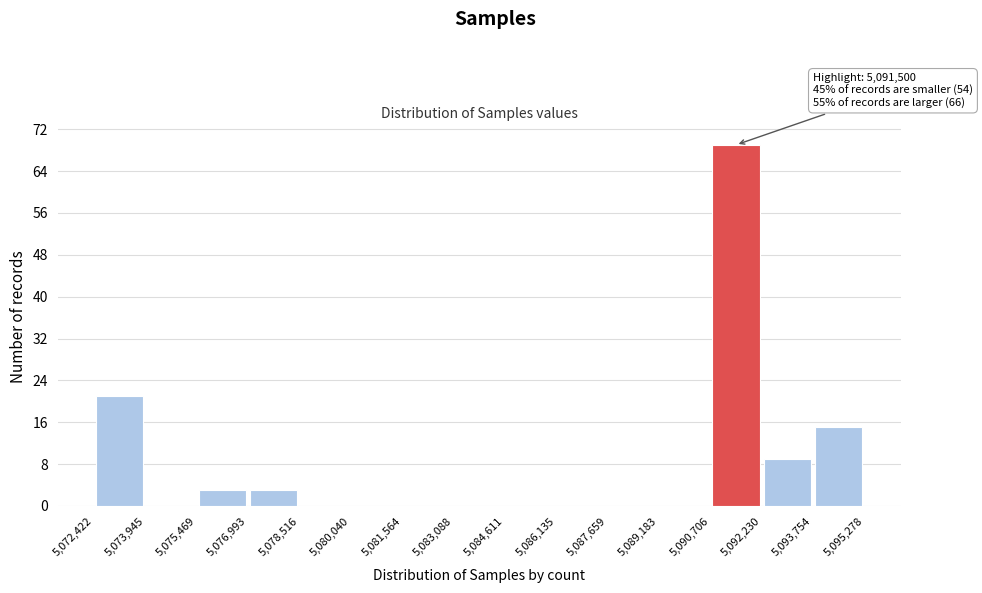

Over which range of the x-axis is the bar tallest?

5,090,706 to 5,092,230